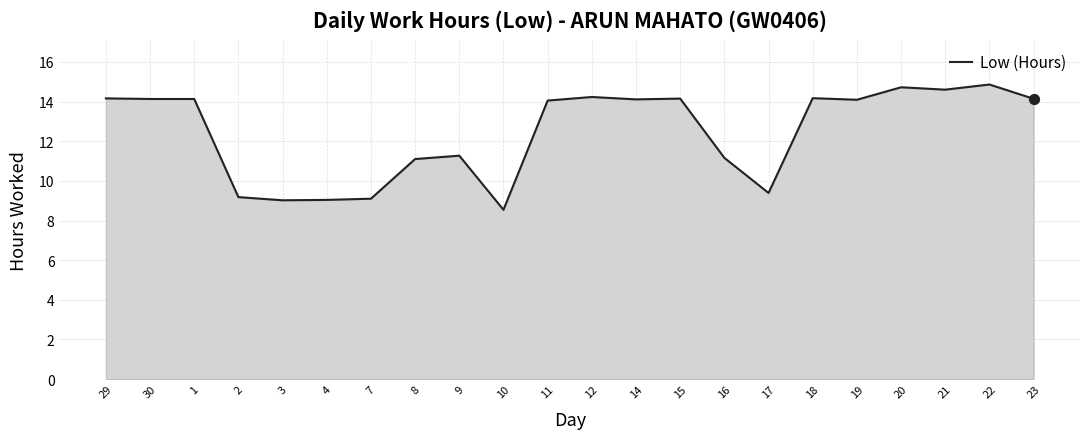

Which has a higher value, 17 or 19?

19